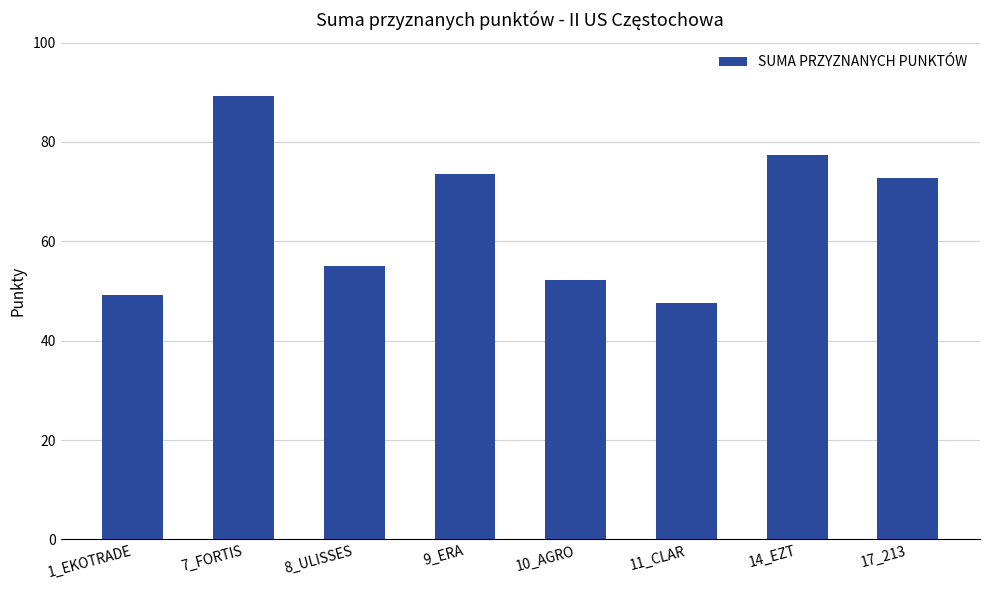

True or false: the data shows 28.2 at 9_ERA.

False